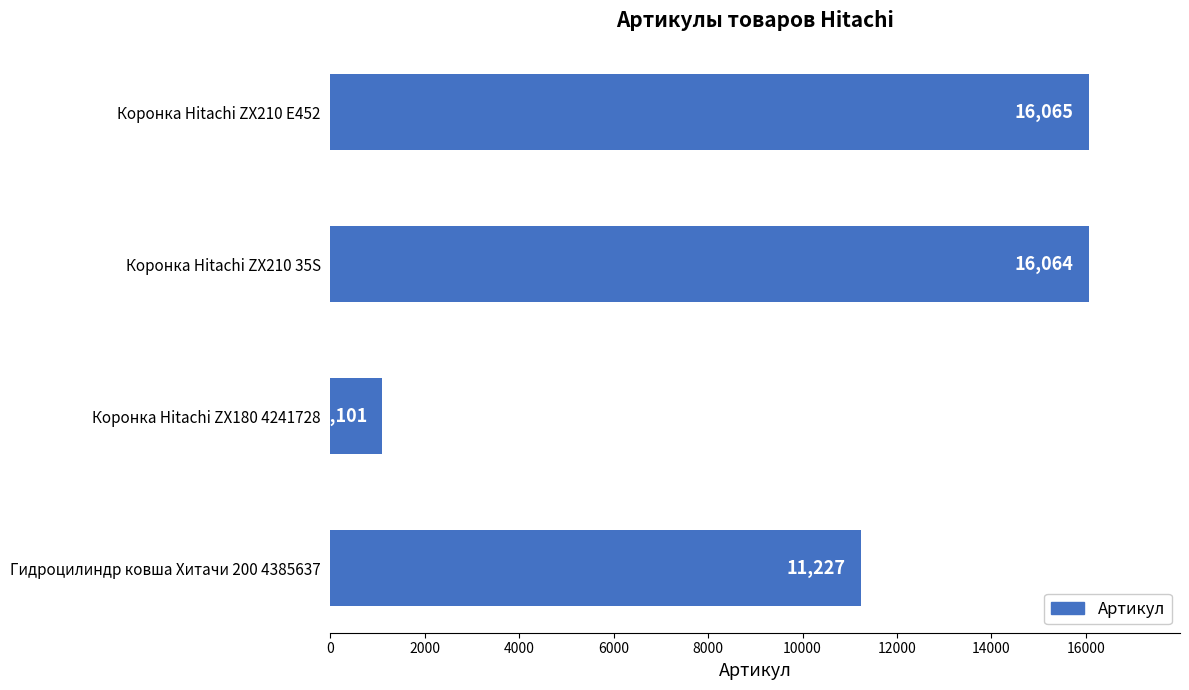

Reading bottom to top, extract all data points from this chart.

Гидроцилиндр ковша Хитачи 200 4385637=11227	Коронка Hitachi ZX180 4241728=1101	Коронка Hitachi ZX210 35S=16064	Коронка Hitachi ZX210 E452=16065